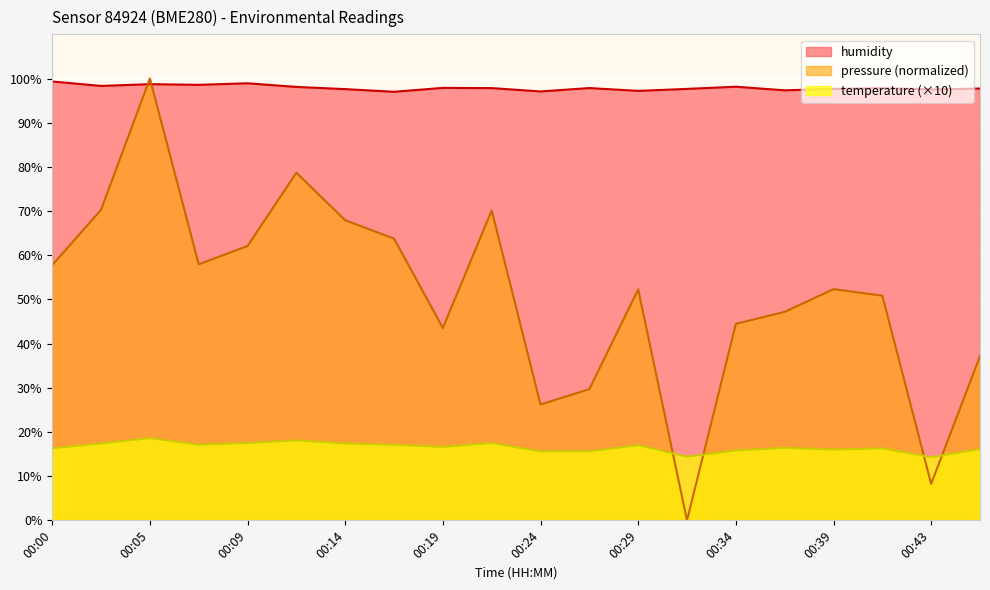

Which series has the largest total across all categories?

humidity